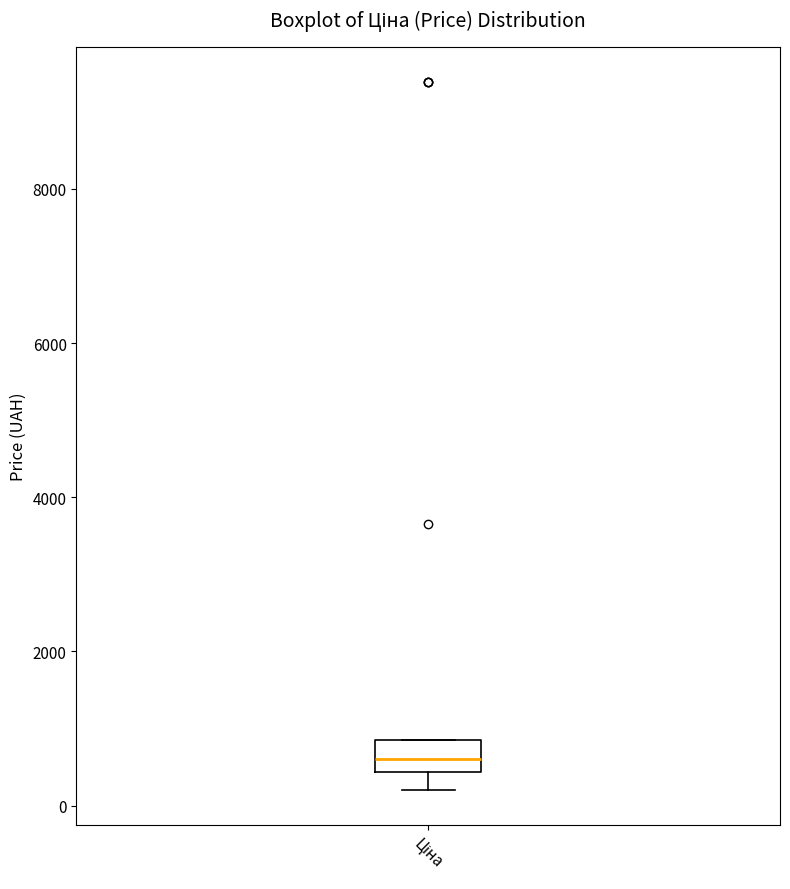

Transcribe this box plot: give where the median line is, the range the box spans, and where the two whiskers end, as read against the y-axis. The values are not printed on the chart, so give them approximately, as read against the axis.

median 600, box 400 to 800, whiskers 200 to 800